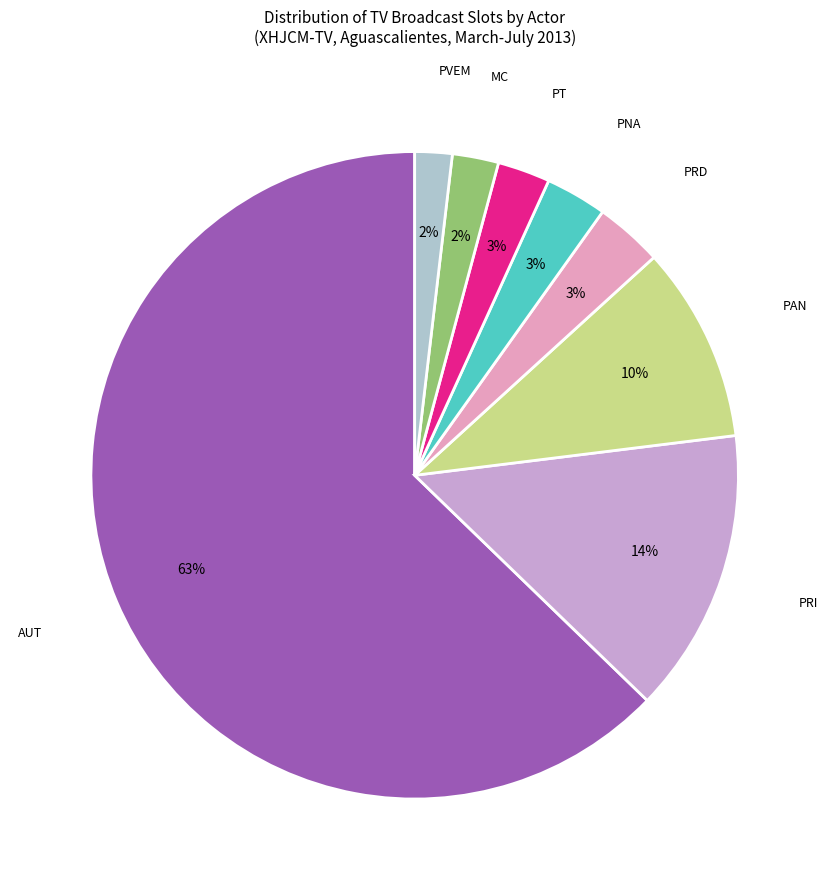

To the nearest percent, what is the difference between the largest and smallest slice percentages?

61%